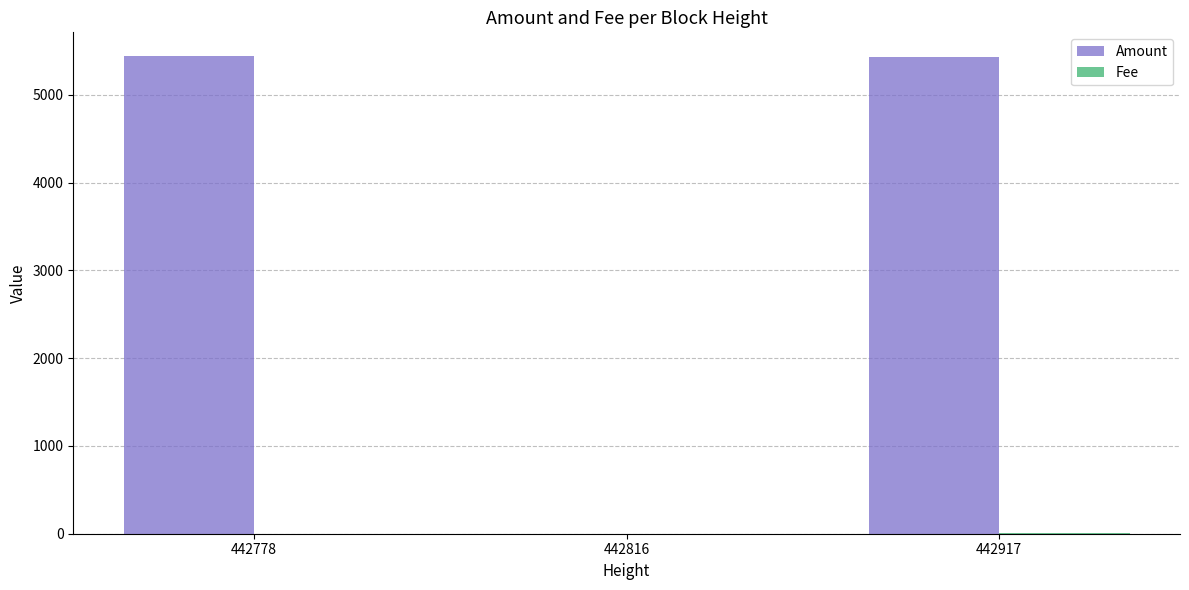

Between 442816 and 442917, which series saw the biggest shift?

Amount